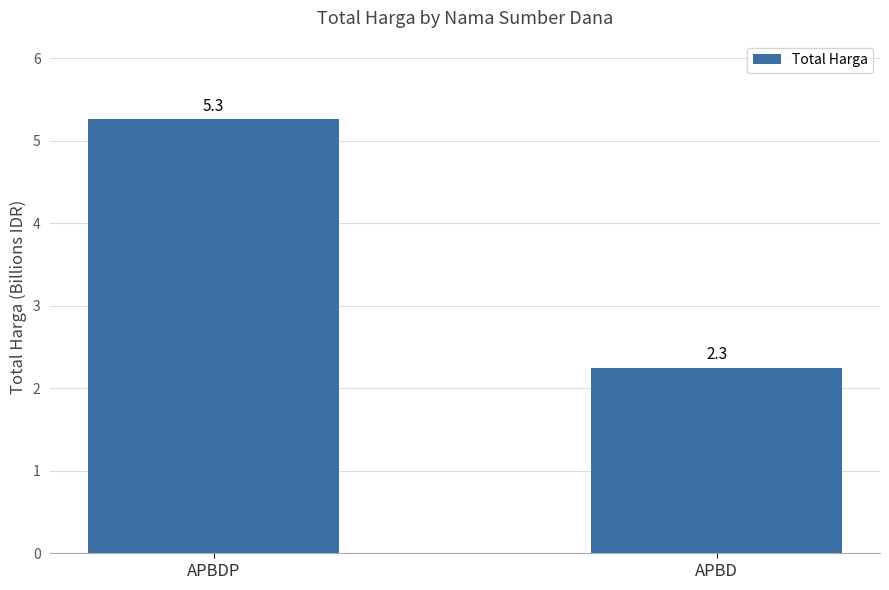

The value at APBD is 2.3. True or false?

True